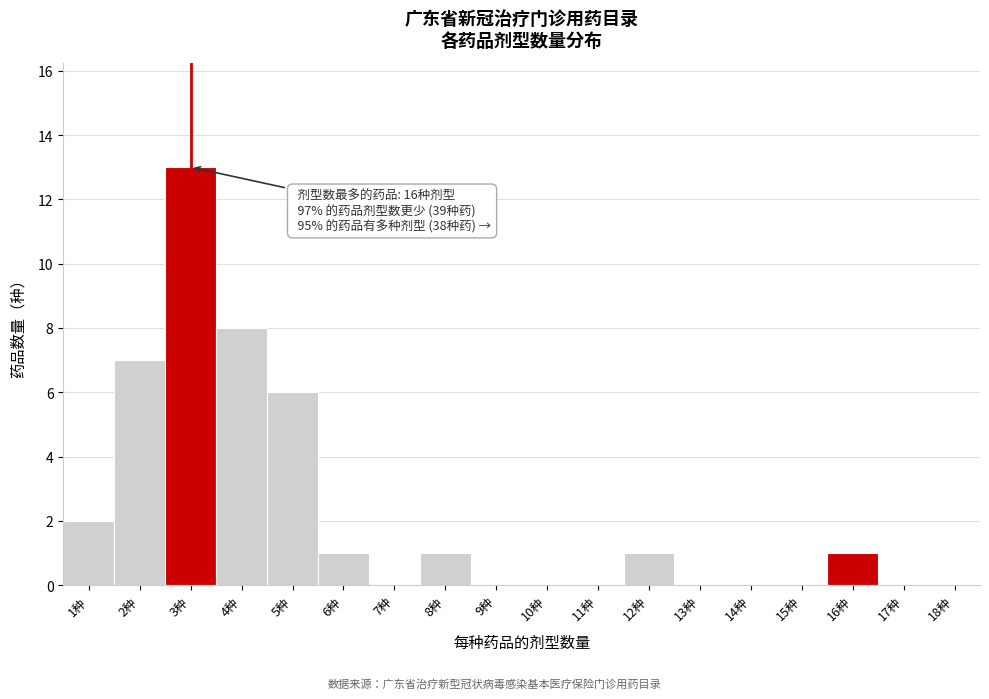

Reading left to right, transcribe all the data shown in this chart.

1种=2	2种=7	3种=13	4种=8	5种=6	6种=1	7种=0	8种=1	9种=0	10种=0	11种=0	12种=1	13种=0	14种=0	15种=0	16种=1	17种=0	18种=0